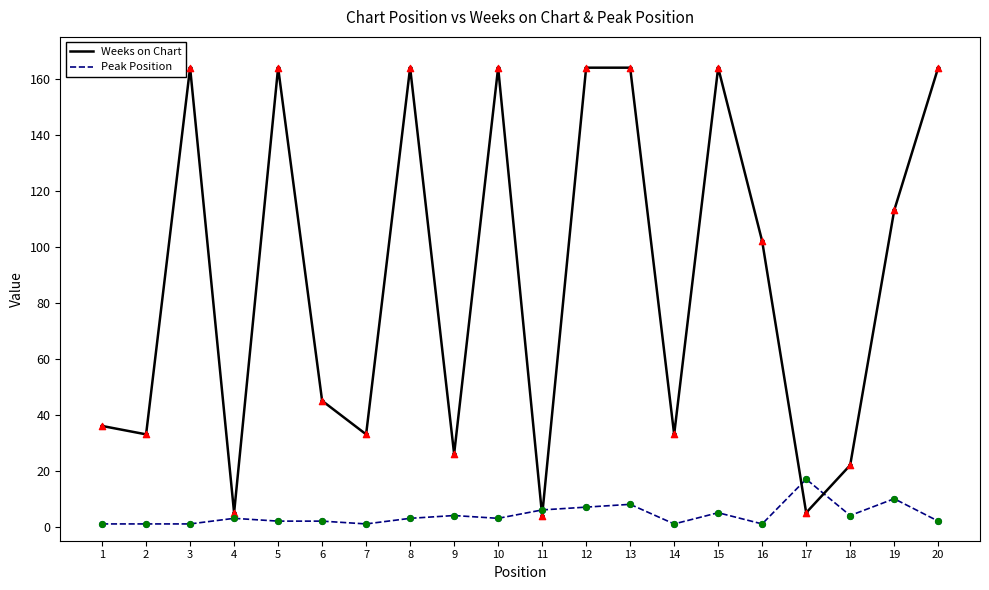

Is the value of Weeks on Chart at 11 greater than the value of Peak Position at 2?

Yes